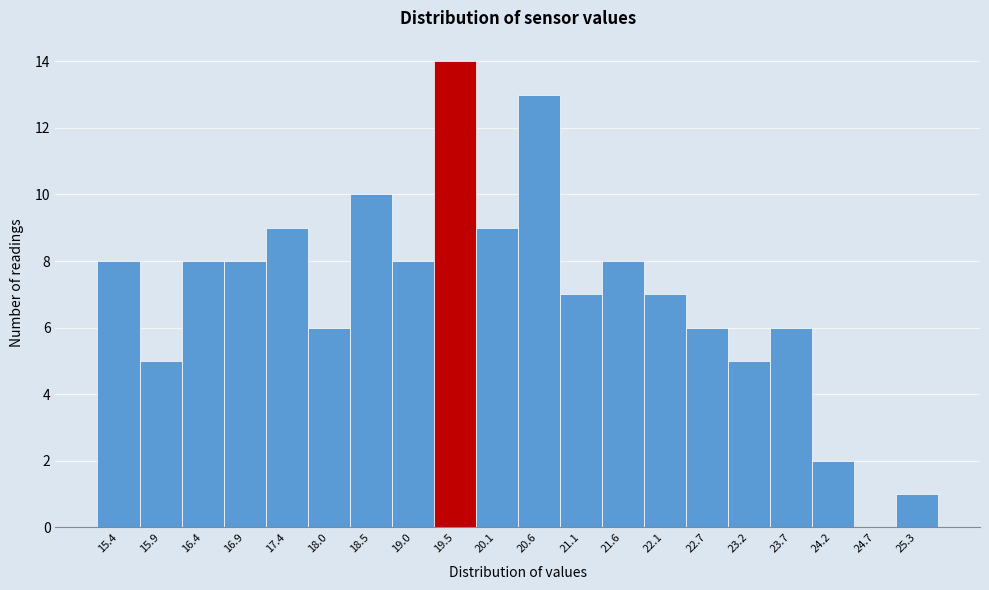

Reading left to right, list every bar in this chart as the range it spans on the x-axis followed by its height. Neither the bar edges nor the heights are printed on the chart, so give them approximately, as read against the axes.

15.1 to 15.6: 8
15.6 to 16.1: 5
16.1 to 16.7: 8
16.7 to 17.2: 8
17.2 to 17.7: 9
17.7 to 18.2: 6
18.2 to 18.8: 10
18.8 to 19.3: 8
19.3 to 19.8: 14
19.8 to 20.3: 9
20.3 to 20.8: 13
20.8 to 21.4: 7
21.4 to 21.9: 8
21.9 to 22.4: 7
22.4 to 22.9: 6
22.9 to 23.4: 5
23.4 to 24.0: 6
24.0 to 24.5: 2
24.5 to 25.0: 0
25.0 to 25.5: 1